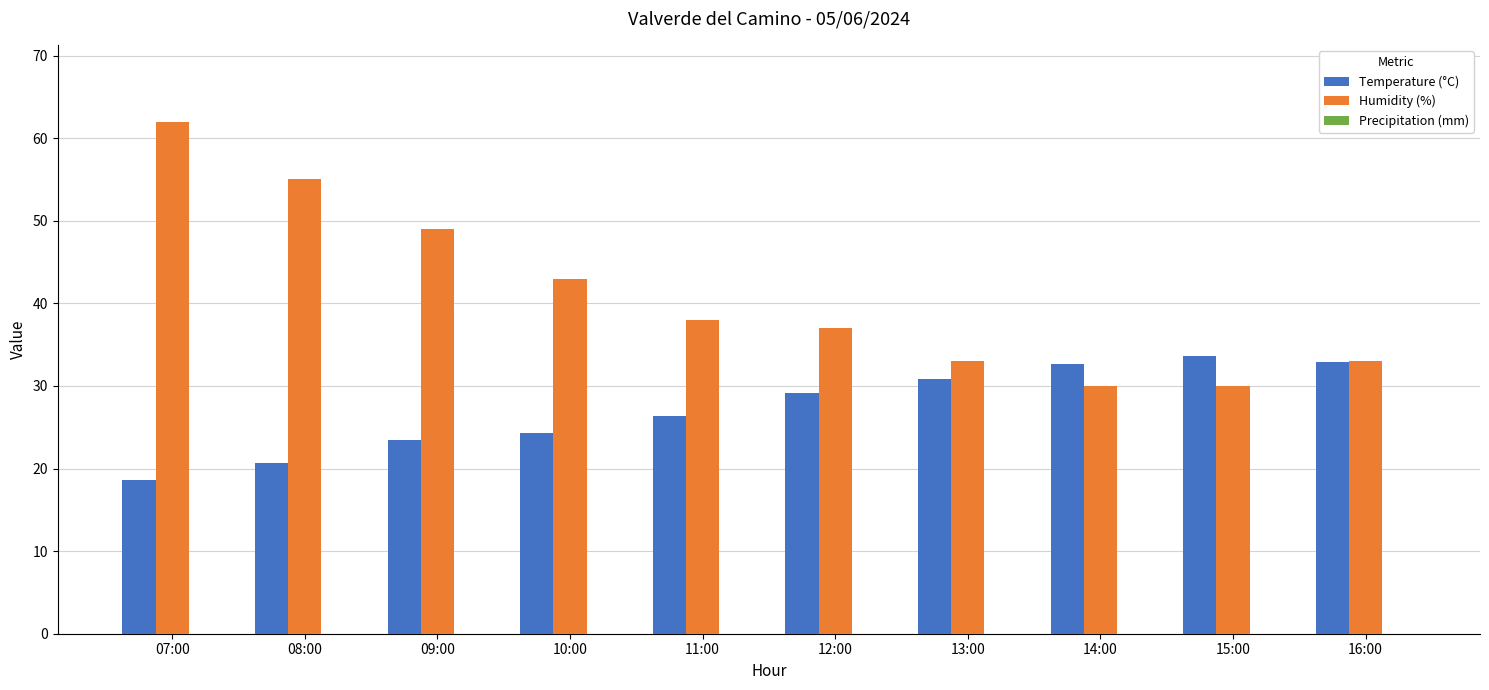

At 10:00, list the series in order from largest to smallest.

Humidity (%), Temperature (°C)